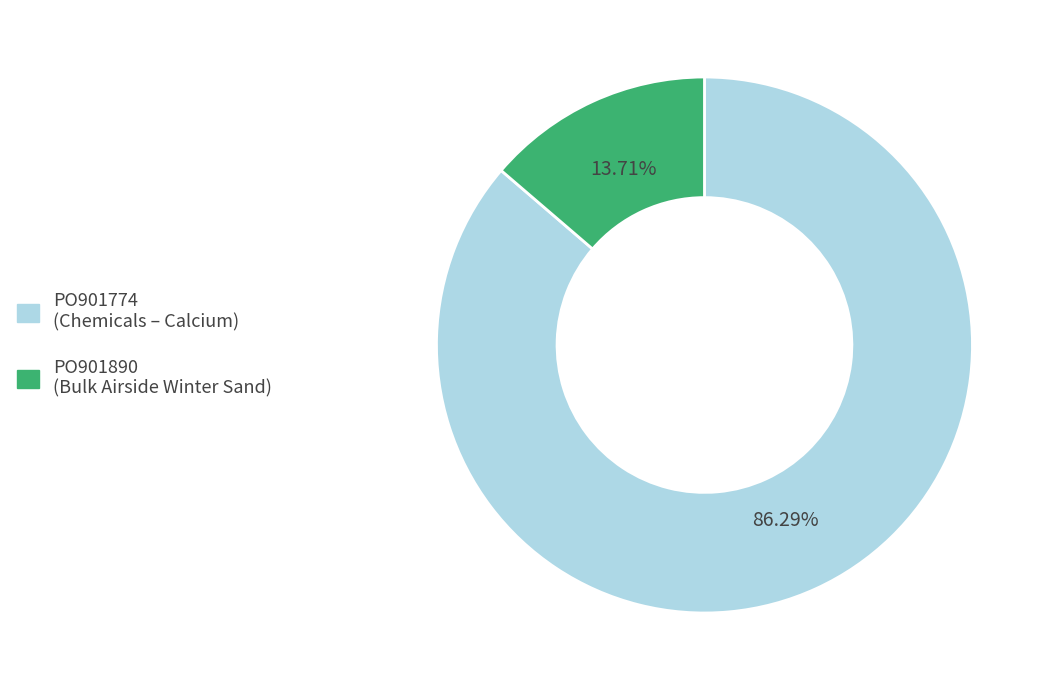

Which has a higher value, PO901890 or PO901774?

PO901774